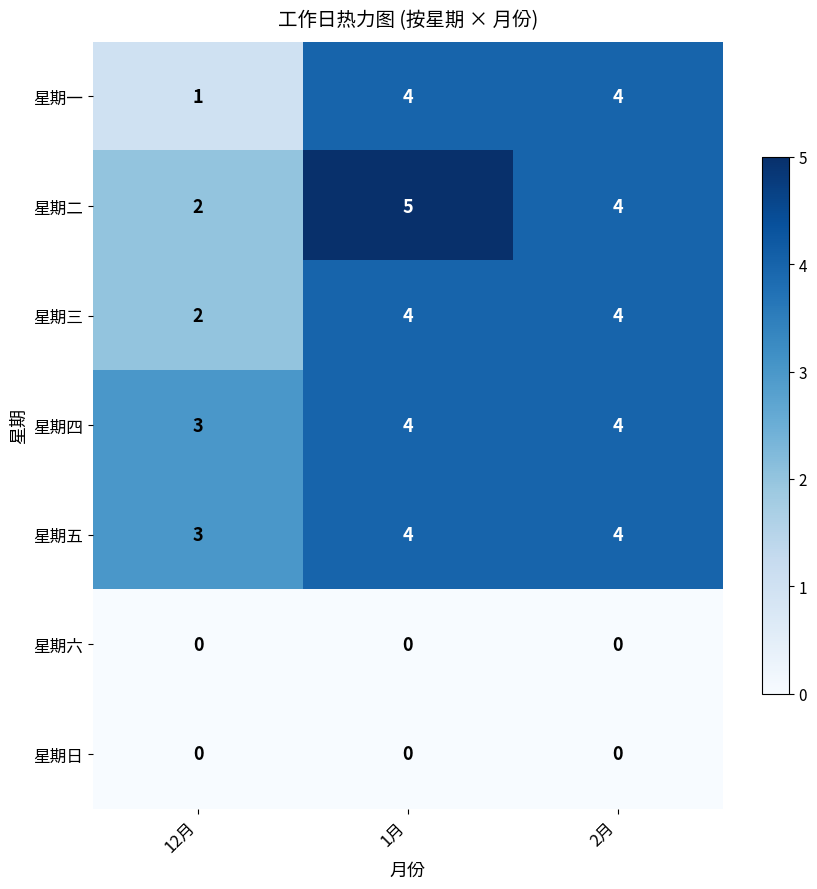

What is the maximum value shown in the chart?

5